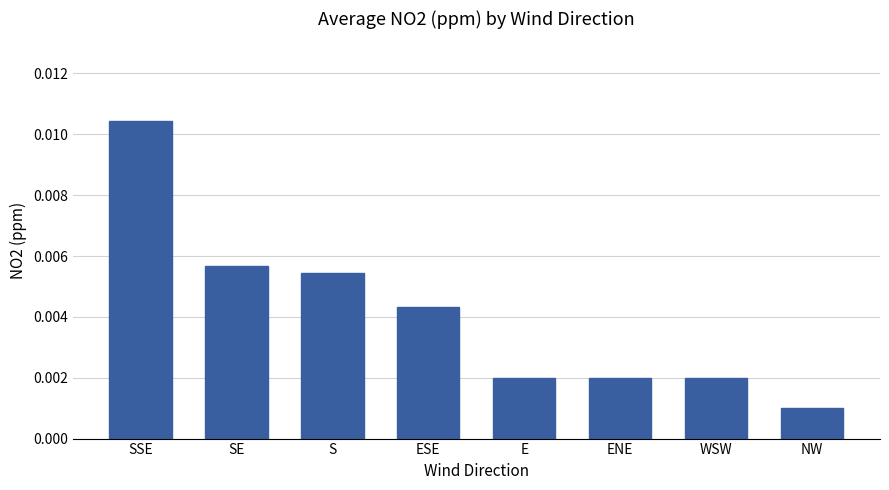

Which category has the lowest value across all series?

NW